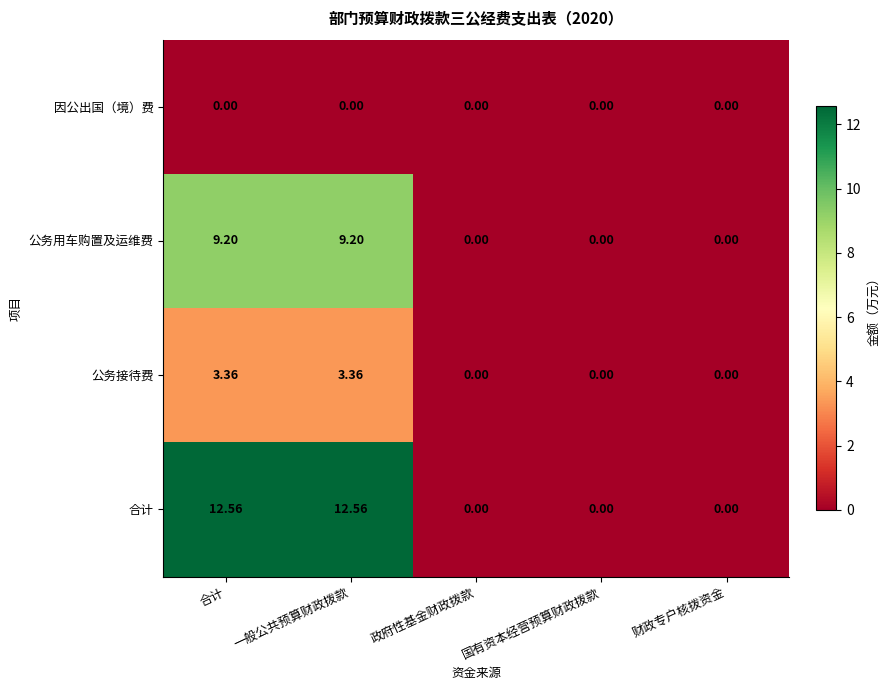

List the series in order of their overall mean, highest first.

合计, 公务用车购置及运维费, 公务接待费, 因公出国（境）费